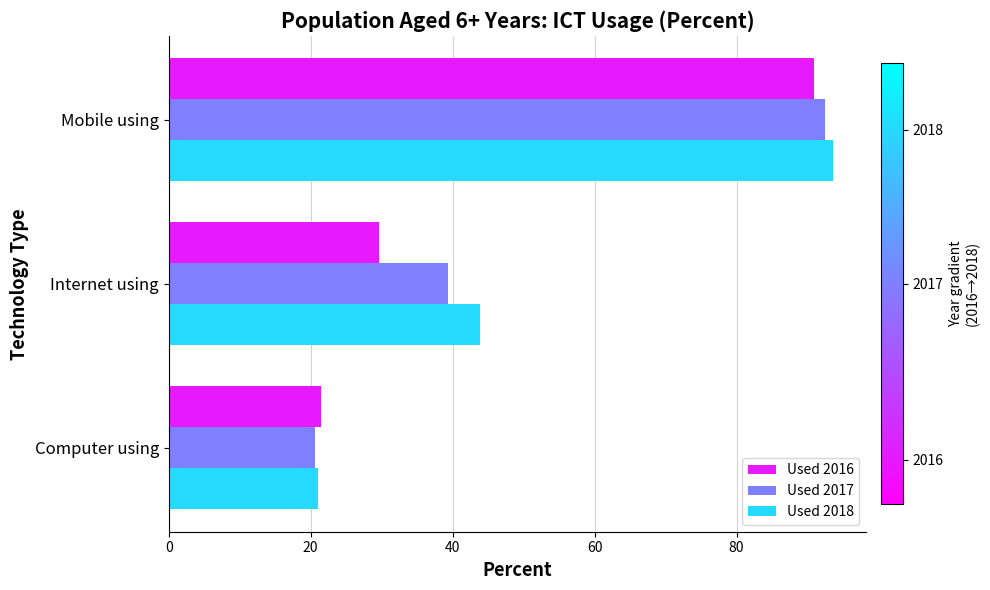

At which category is the sum across all series the highest?

Mobile using